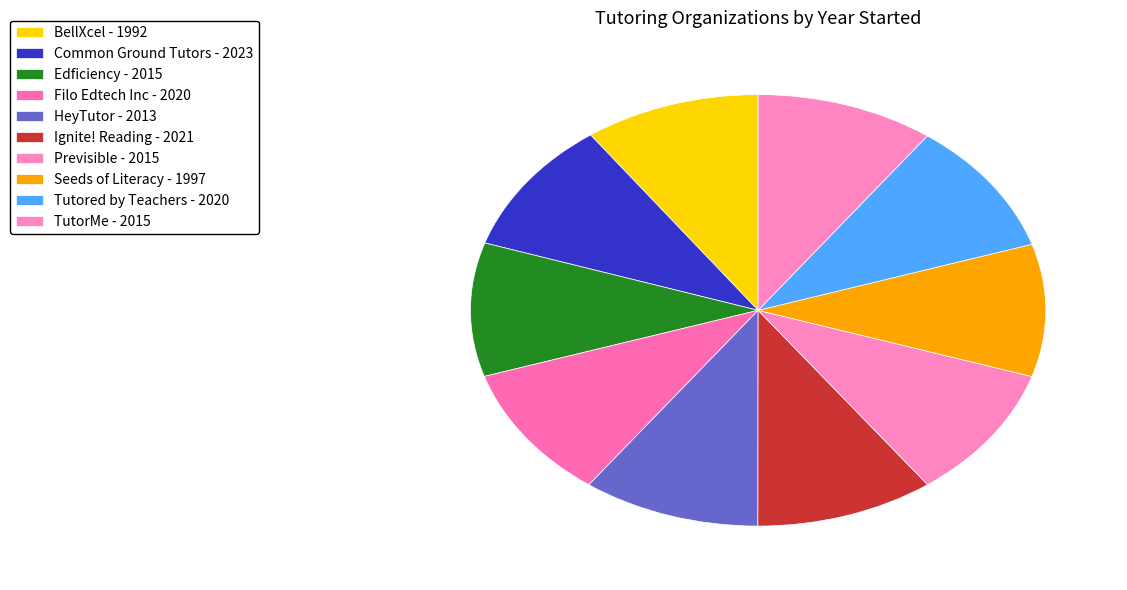

To the nearest percent, what is the combined percentage of TutorMe and Filo Edtech Inc?

20%